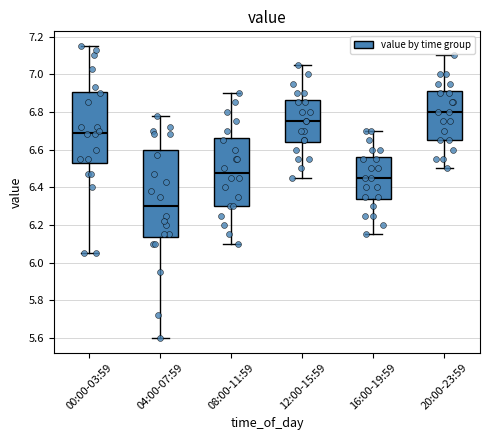

Where is the lower edge of the box for 04:00-07:59 on the y-axis? The values are not printed on the chart, so give them approximately, as read against the axis.

6.14